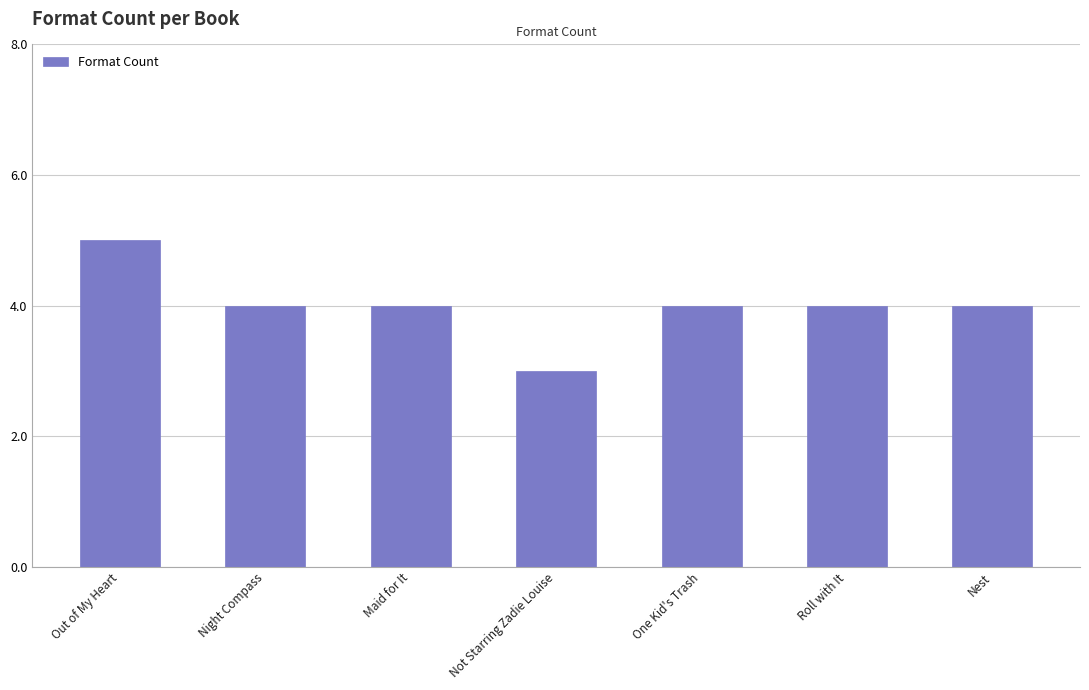

What is the average value?

4